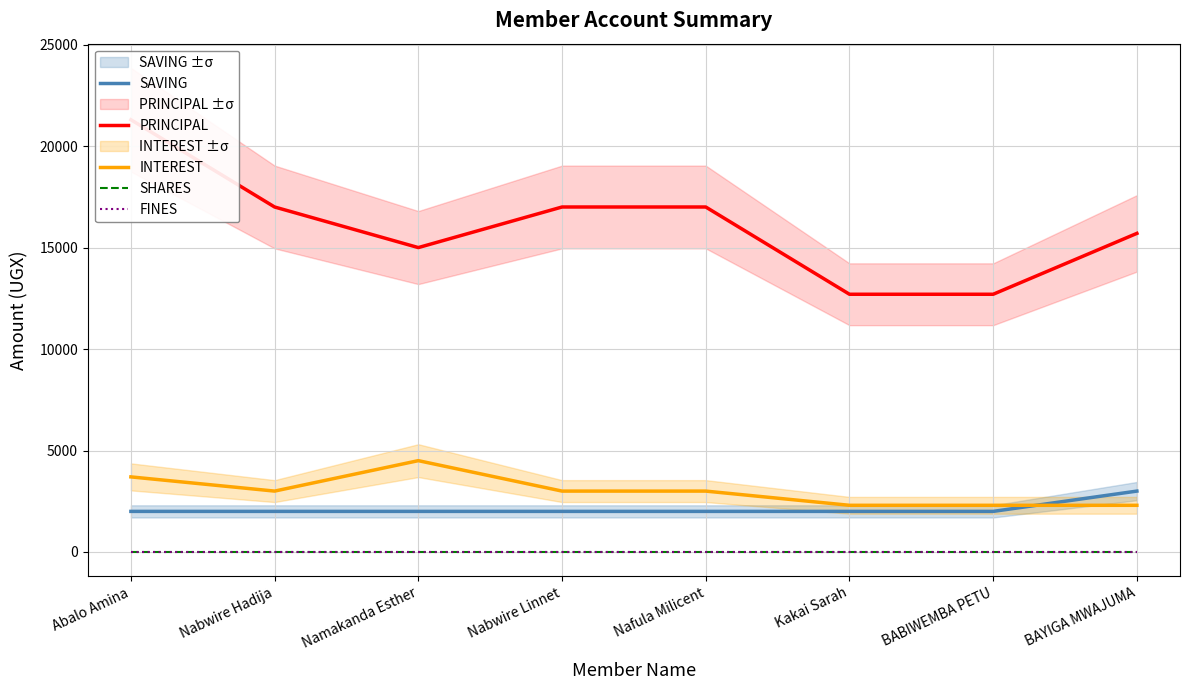

Reading left to right, what are all the values shown in this chart?

SAVING: Abalo Amina=2000	Nabwire Hadija=2000	Namakanda Esther=2000	Nabwire Linnet=2000	Nafula Milicent=2000	Kakai Sarah=2000	BABIWEMBA PETU=2000	BAYIGA MWAJUMA=3000
PRINCIPAL: Abalo Amina=21300	Nabwire Hadija=17000	Namakanda Esther=15000	Nabwire Linnet=17000	Nafula Milicent=17000	Kakai Sarah=12700	BABIWEMBA PETU=12700	BAYIGA MWAJUMA=15700
INTEREST: Abalo Amina=3700	Nabwire Hadija=3000	Namakanda Esther=4500	Nabwire Linnet=3000	Nafula Milicent=3000	Kakai Sarah=2300	BABIWEMBA PETU=2300	BAYIGA MWAJUMA=2300
SHARES: Abalo Amina=0	Nabwire Hadija=0	Namakanda Esther=0	Nabwire Linnet=0	Nafula Milicent=0	Kakai Sarah=0	BABIWEMBA PETU=0	BAYIGA MWAJUMA=0
FINES: Abalo Amina=0	Nabwire Hadija=0	Namakanda Esther=0	Nabwire Linnet=0	Nafula Milicent=0	Kakai Sarah=0	BABIWEMBA PETU=0	BAYIGA MWAJUMA=0